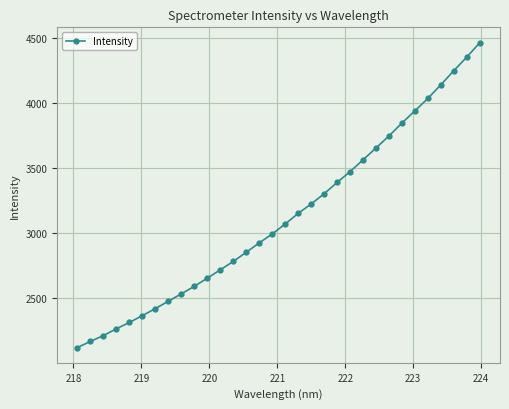

What is the smallest value displayed?

2119.8